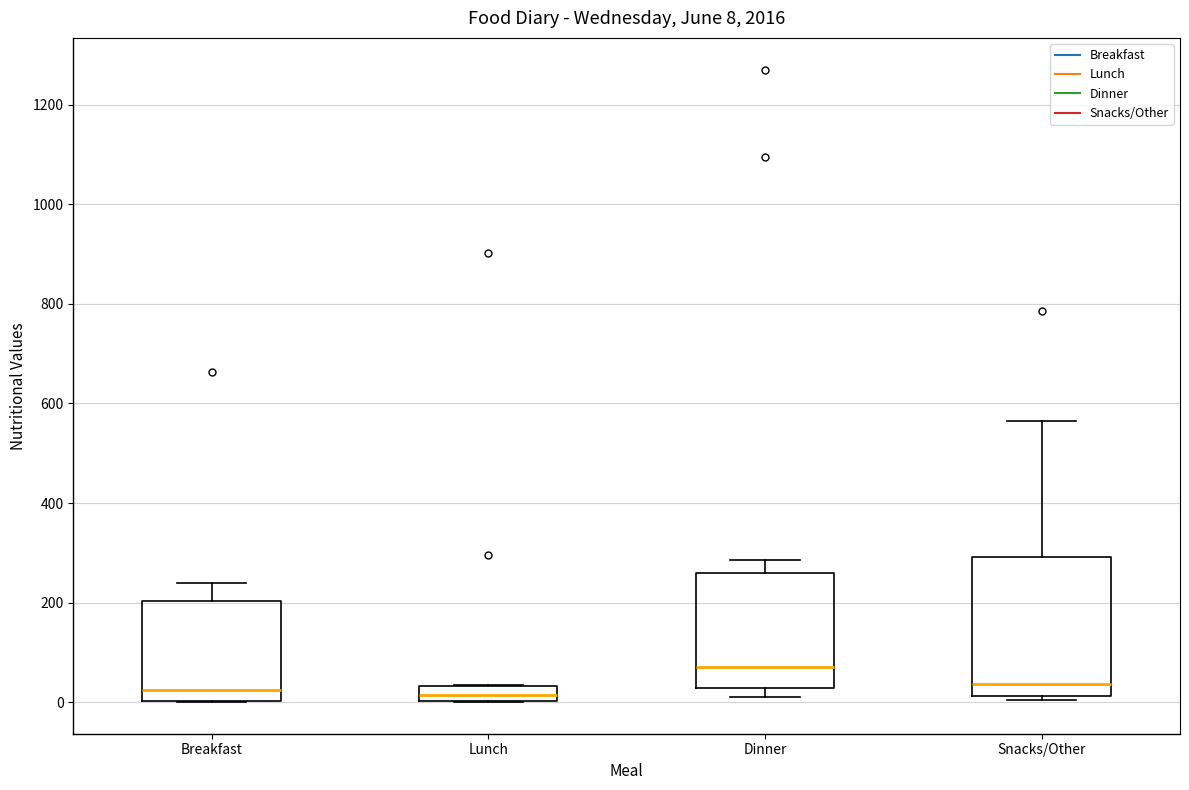

Comparing the boxes themselves (not the whiskers), which one is the tallest?

Snacks/Other